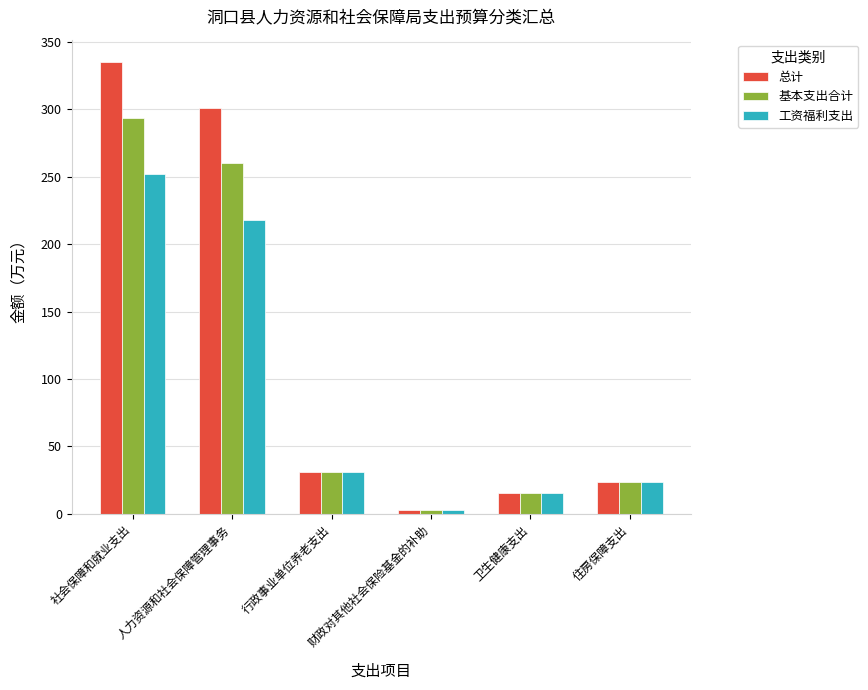

The value of 总计 at 行政事业单位养老支出 is 31.4. True or false?

True